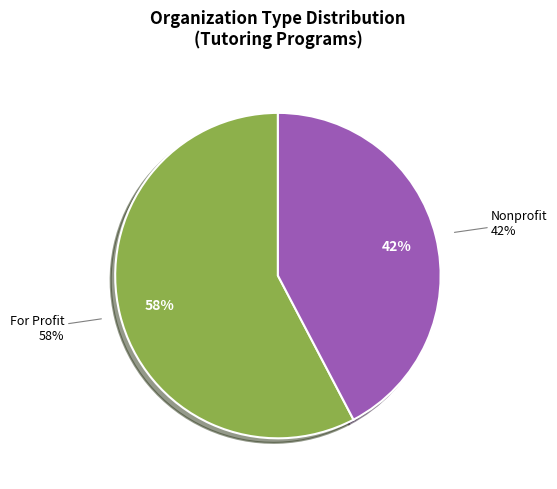

Count the number of slices in the pie.

2